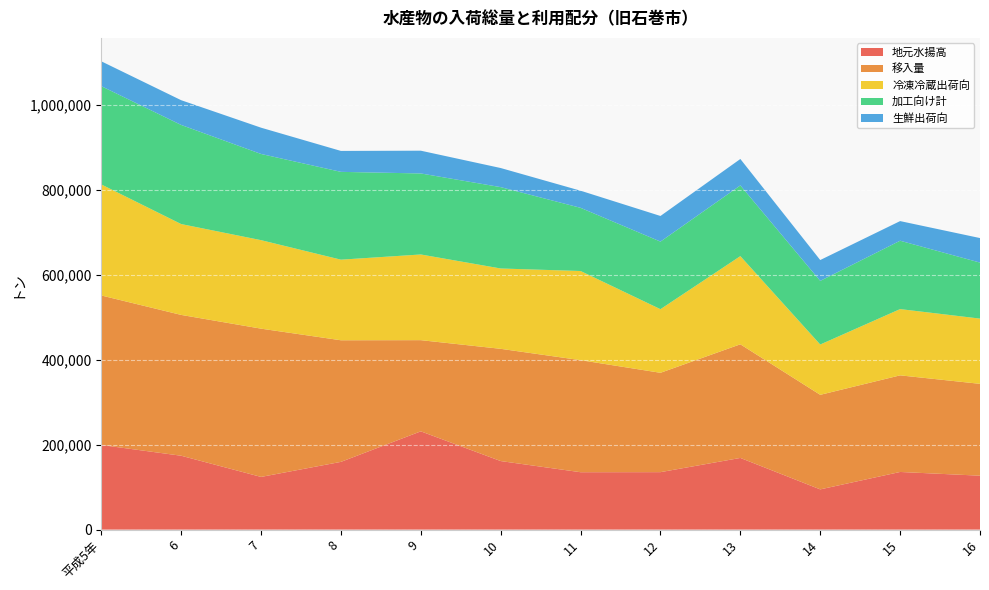

Reading left to right, what are all the values shown in this chart?

地元水揚高: 平成5年=199385	6=174040	7=124139	8=159590	9=231502	10=161490	11=135199	12=135369	13=168854	14=94778	15=135801	16=127045
移入量: 平成5年=352203	6=331740	7=349267	8=286444	9=214806	10=264401	11=263978	12=234047	13=267687	14=222745	15=227591	16=216363
冷凍冷蔵出荷向: 平成5年=261576	6=214010	7=208471	8=189867	9=201832	10=189244	11=210015	12=149849	13=207700	14=118496	15=156079	16=153673
加工向け計: 平成5年=231479	6=233482	7=203032	8=206856	9=190842	10=191649	11=148821	12=159223	13=166563	14=149873	15=161065	16=131934
生鮮出荷向: 平成5年=58533	6=58288	7=61903	8=49311	9=53634	10=44998	11=40341	12=60344	13=62278	14=49154	15=46248	16=57802